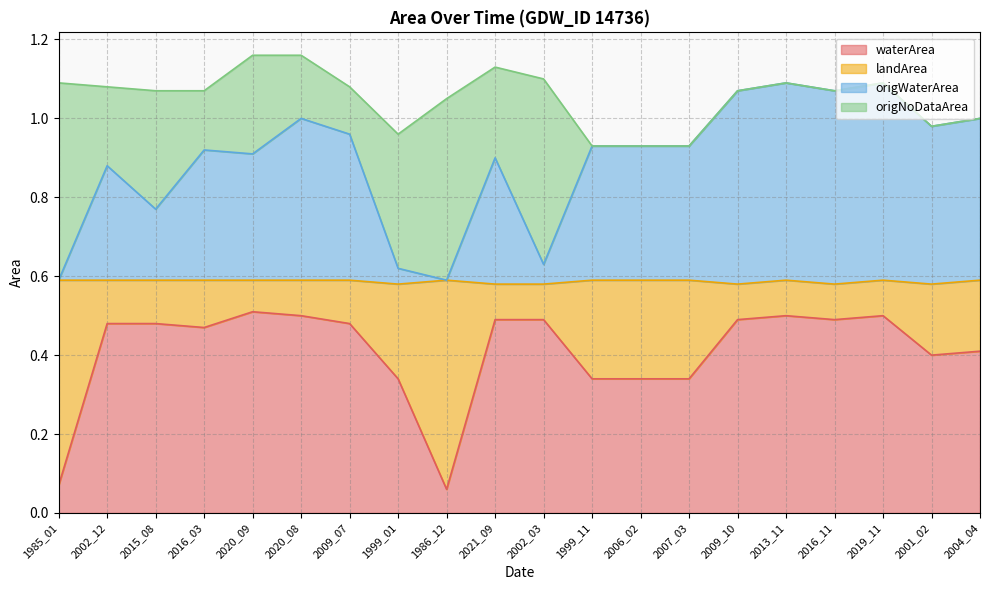

True or false: origWaterArea and waterArea cross at least once.

False